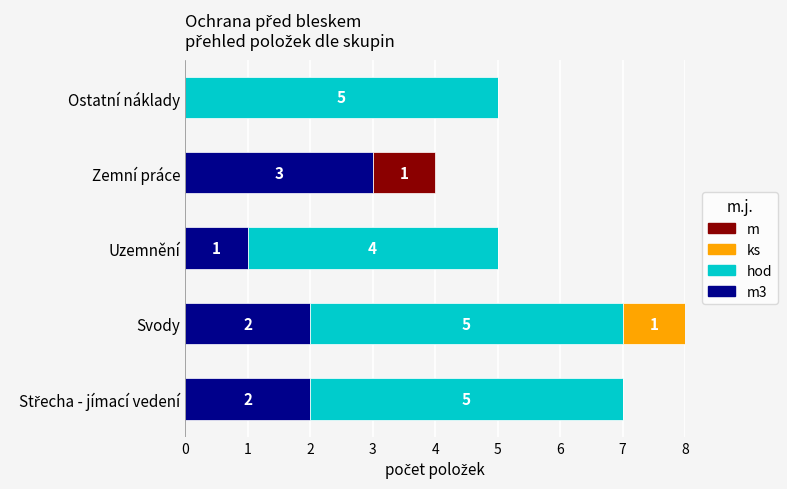

At which category is the sum across all series the highest?

Svody